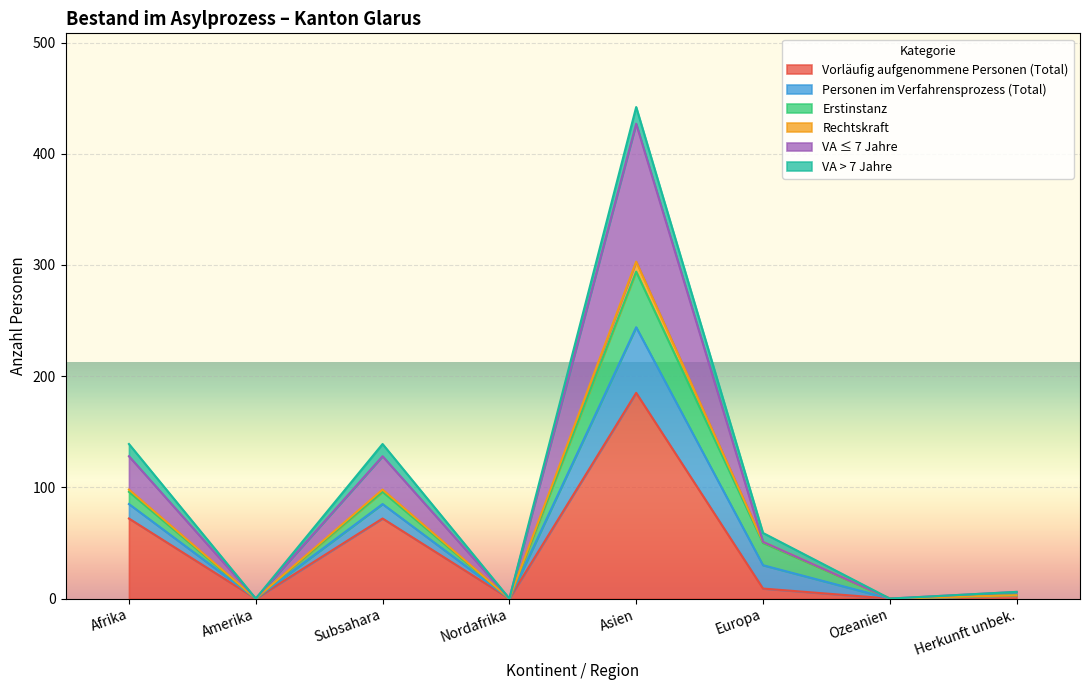

True or false: Rechtskraft and VA ≤ 7 Jahre cross at least once.

False